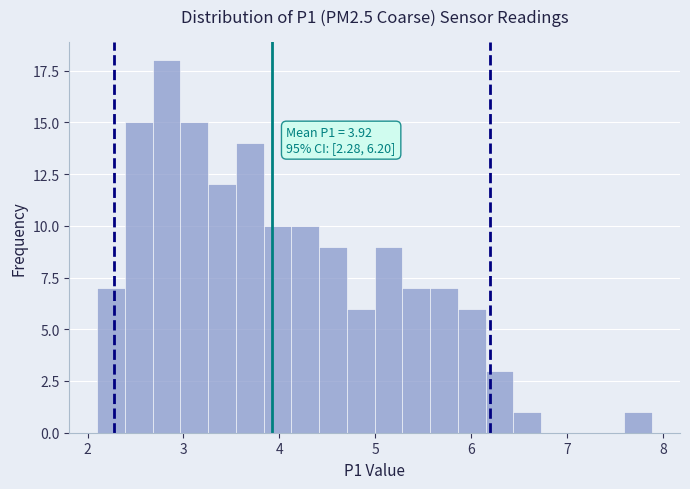

Read against the x-axis, roughly where is the centre of the tallest bar?

2.8